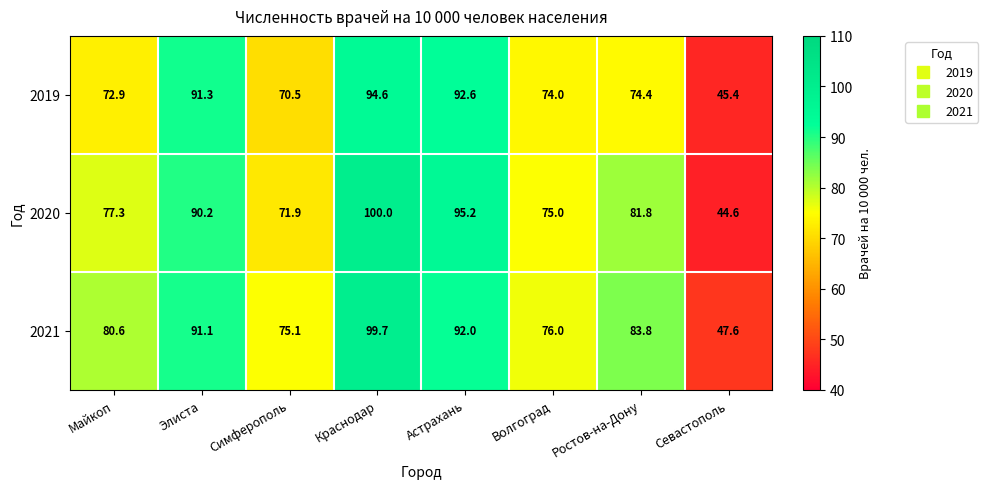

At which label does 2019 first exceed 74?

Элиста